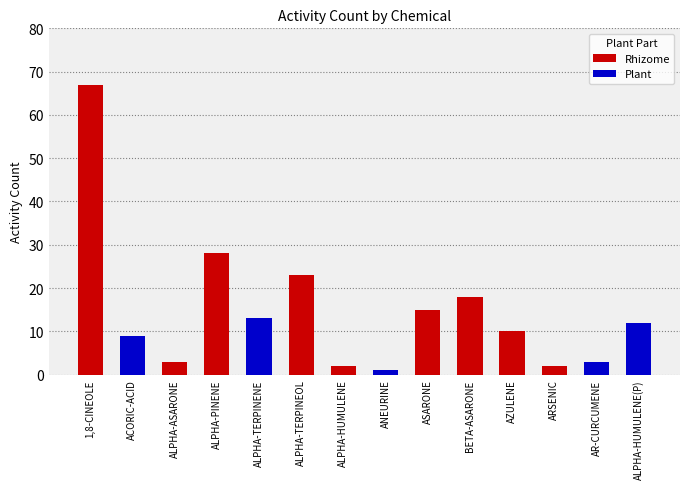

Rank the series by their maximum value, from highest to lowest.

Rhizome, Plant